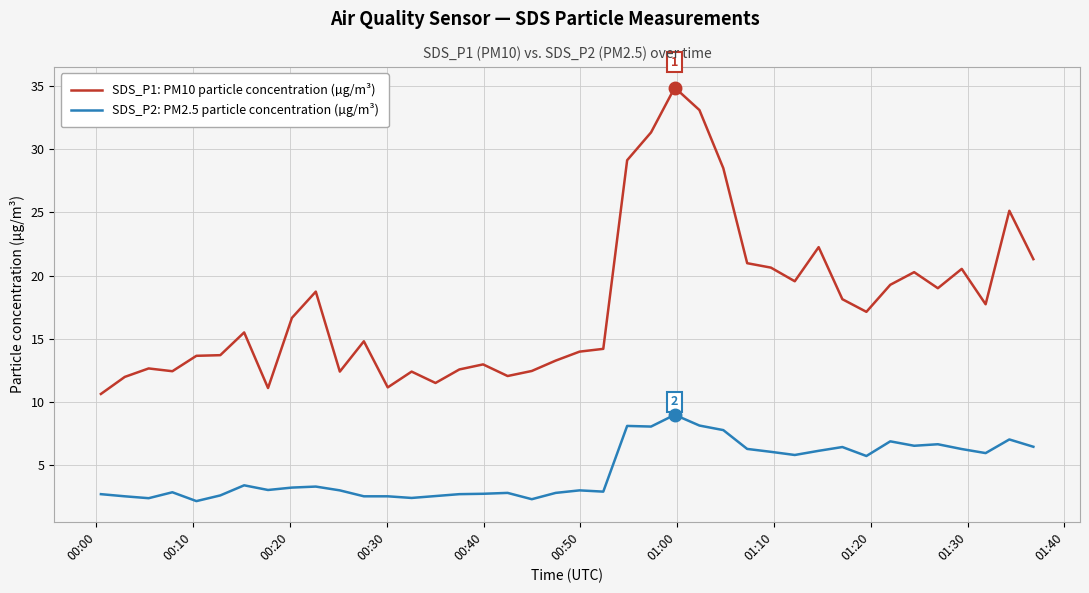

Which series has the largest total across all categories?

SDS_P1: PM10 particle concentration (µg/m³)